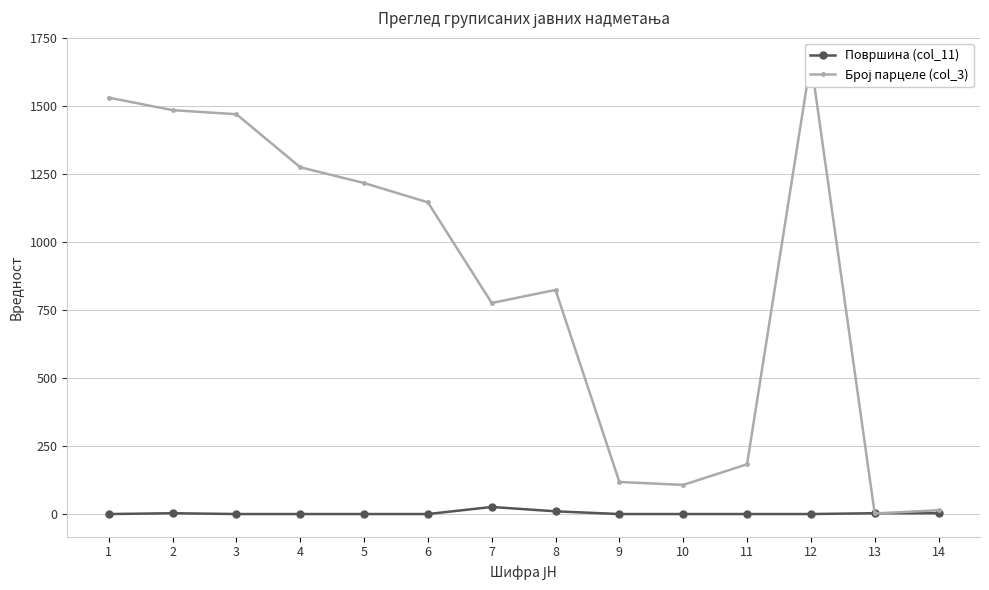

Is the value of Површина (col_11) at 8 greater than the value of Број парцеле (col_3) at 1?

No